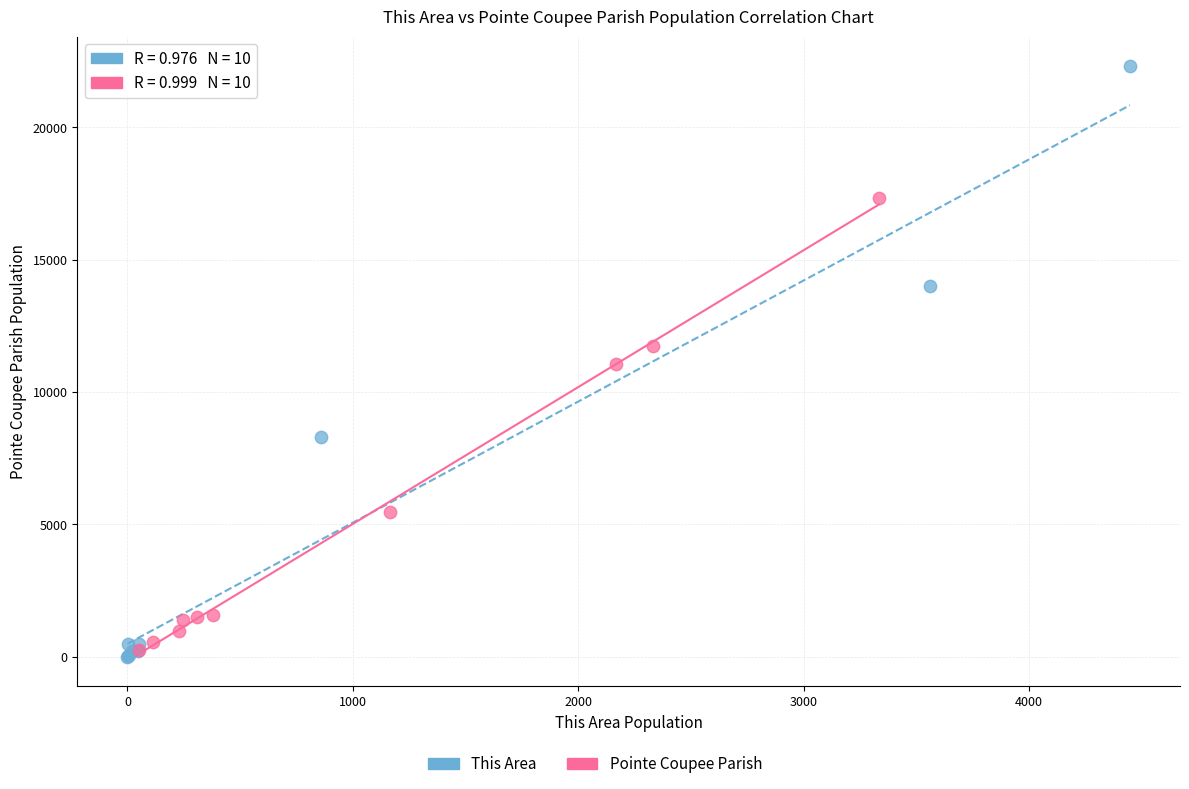

Which series reaches the minimum Y coordinate?

This Area